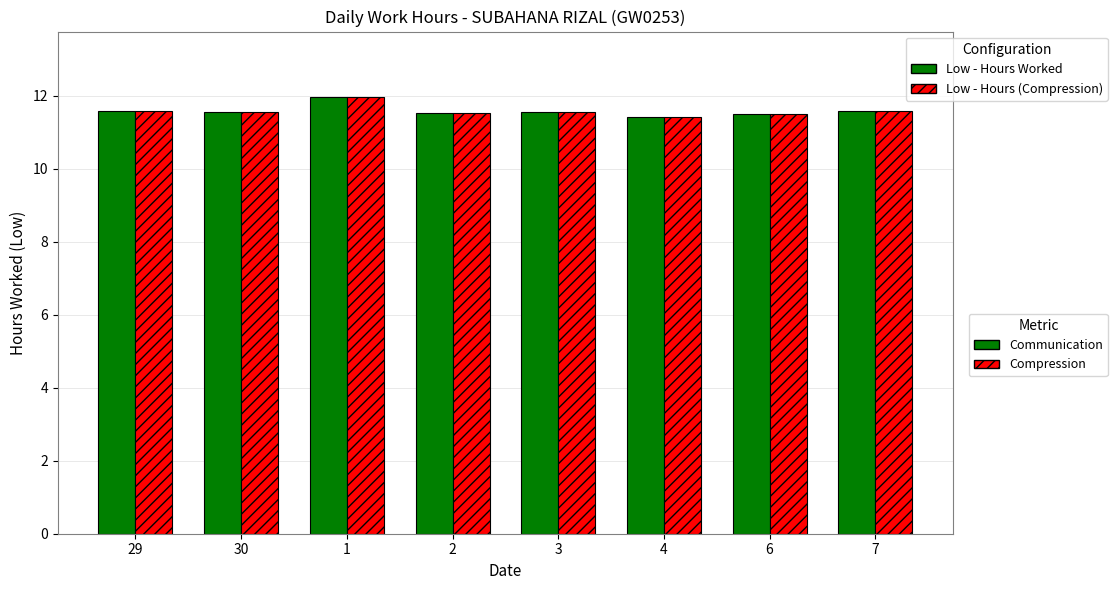

What is the total value across all series at 6?

23.0